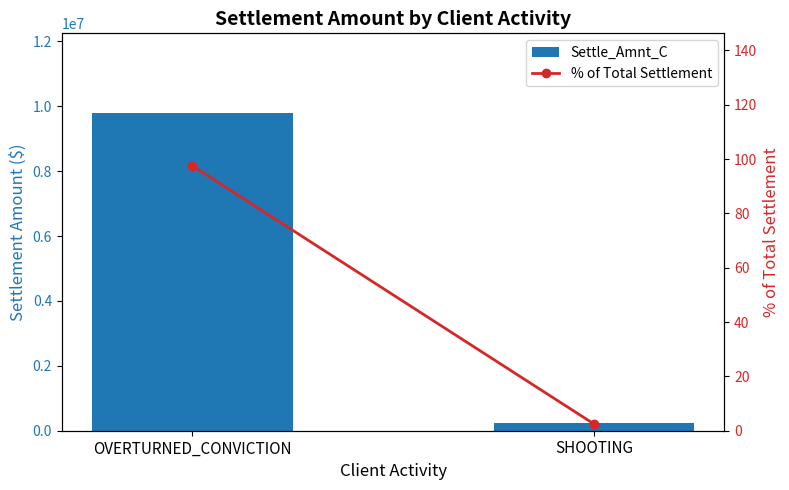

Reading left to right, transcribe all the data shown in this chart.

Settle_Amnt_C: 9800000.0	250000.0
% of Total Settlement: 97.5	2.5